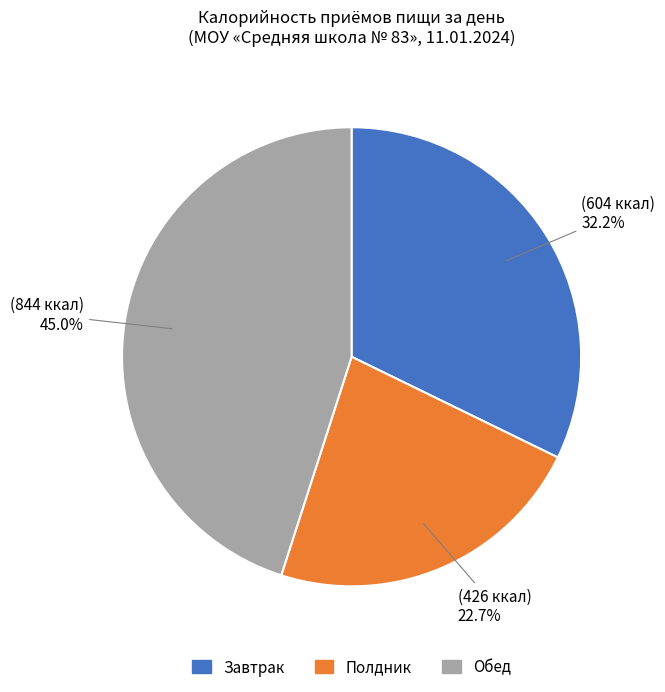

What portion of the pie excludes Завтрак?

67.8%